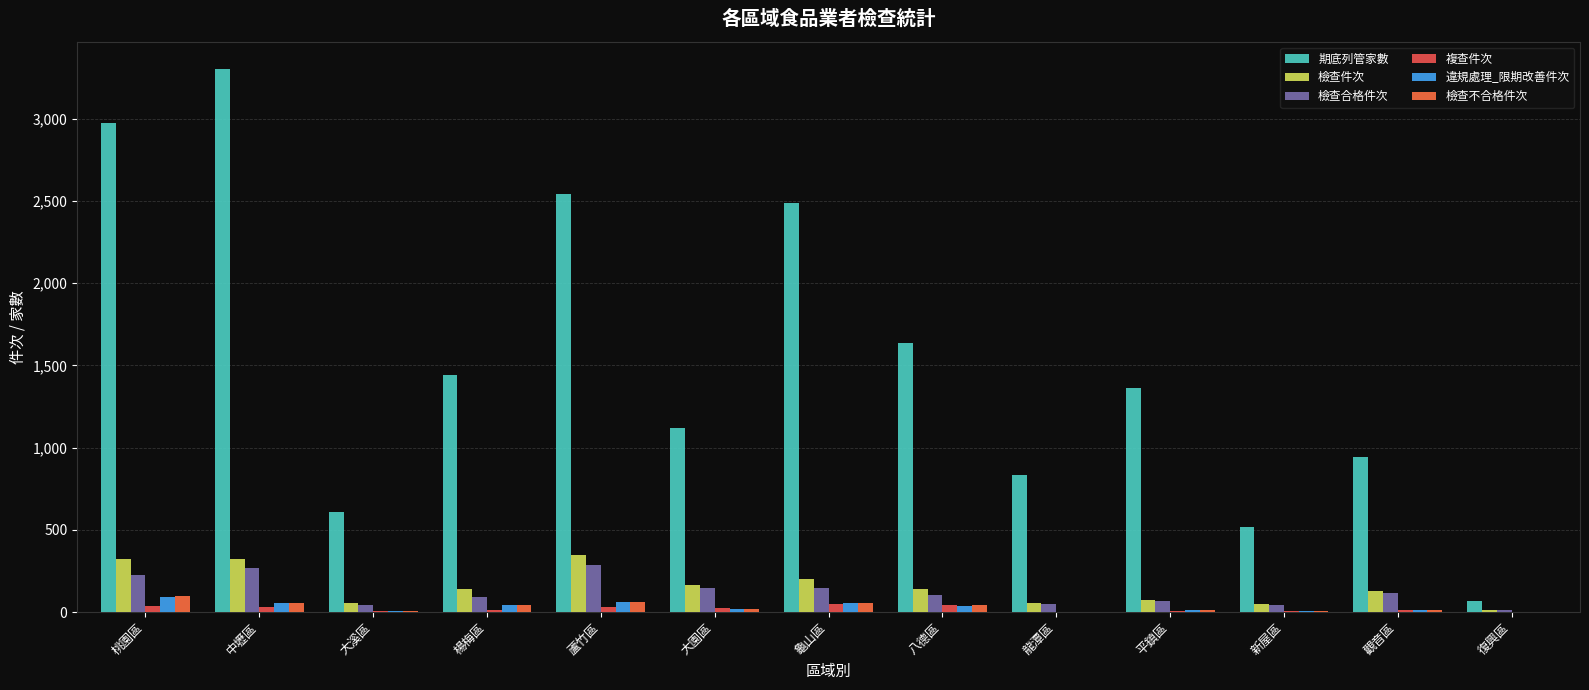

The 檢查合格件次 series shows 40 at 新屋區. True or false?

True